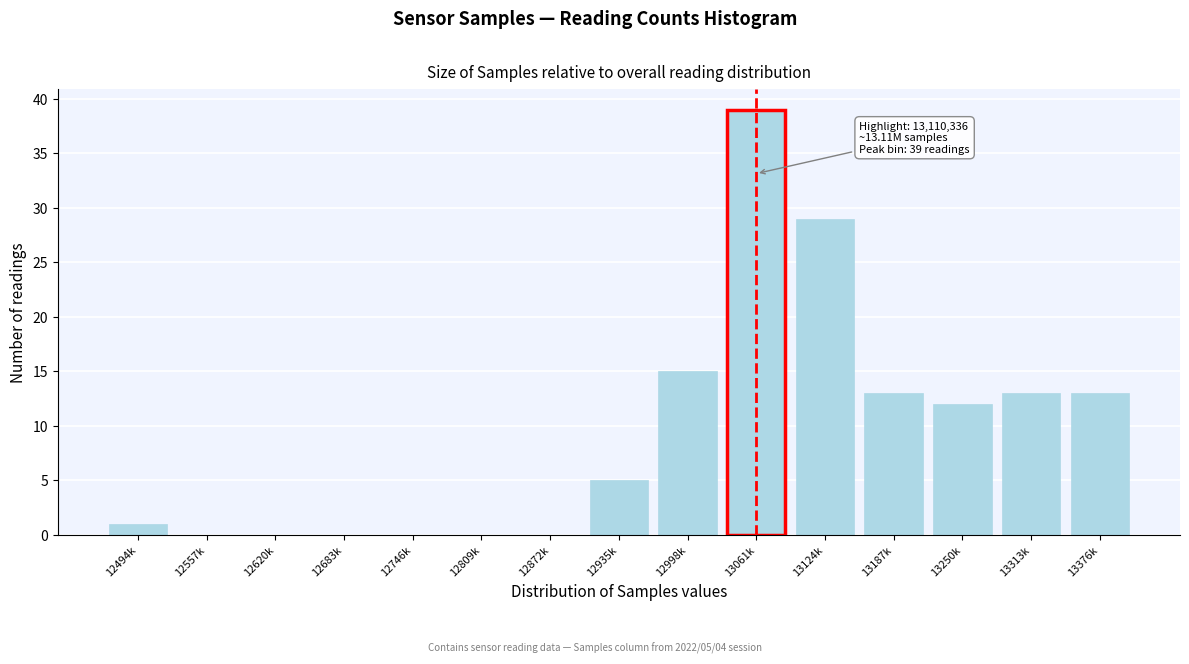

Reading right to left, what are all the values shown in this chart?

13376k=13	13313k=13	13250k=12	13187k=13	13124k=29	13061k=39	12998k=15	12935k=5	12872k=0	12809k=0	12746k=0	12683k=0	12620k=0	12557k=0	12494k=1